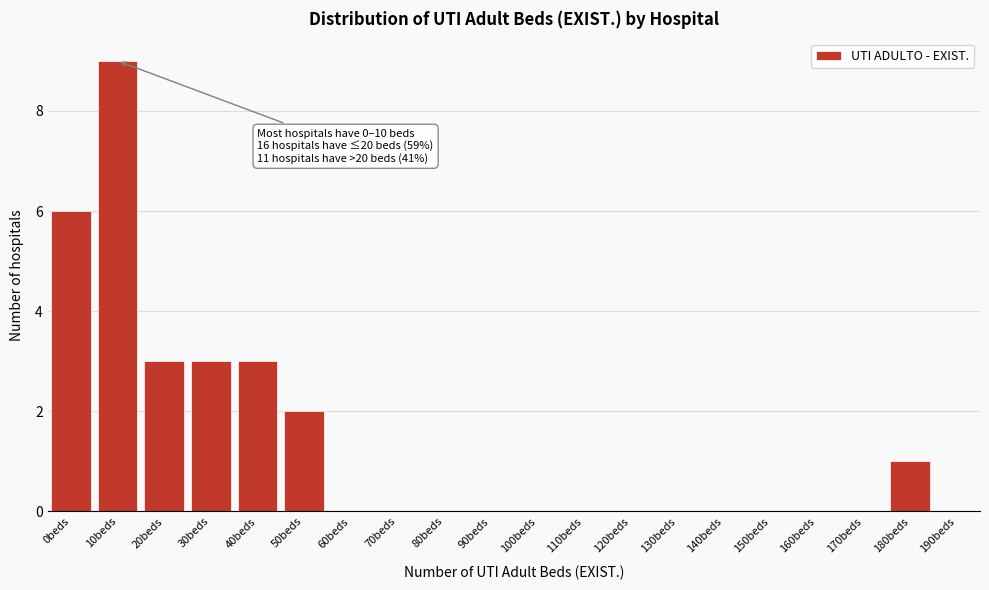

Reading left to right, list all the values displayed in this chart.

0beds=6	10beds=9	20beds=3	30beds=3	40beds=3	50beds=2	60beds=0	70beds=0	80beds=0	90beds=0	100beds=0	110beds=0	120beds=0	130beds=0	140beds=0	150beds=0	160beds=0	170beds=0	180beds=1	190beds=0